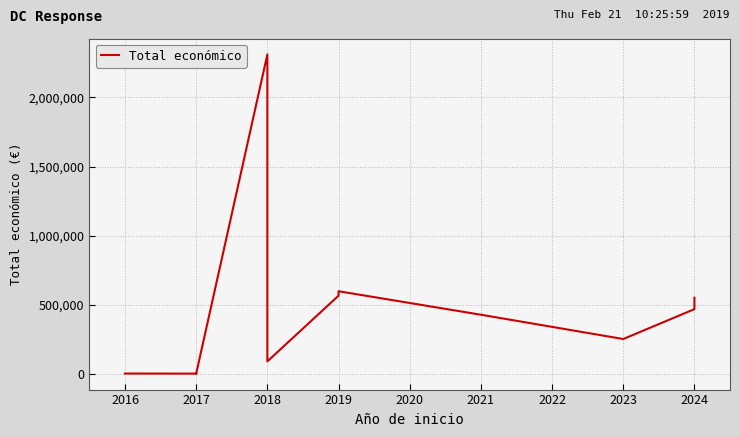

True or false: the data has more than 2 interior local peaks.

True